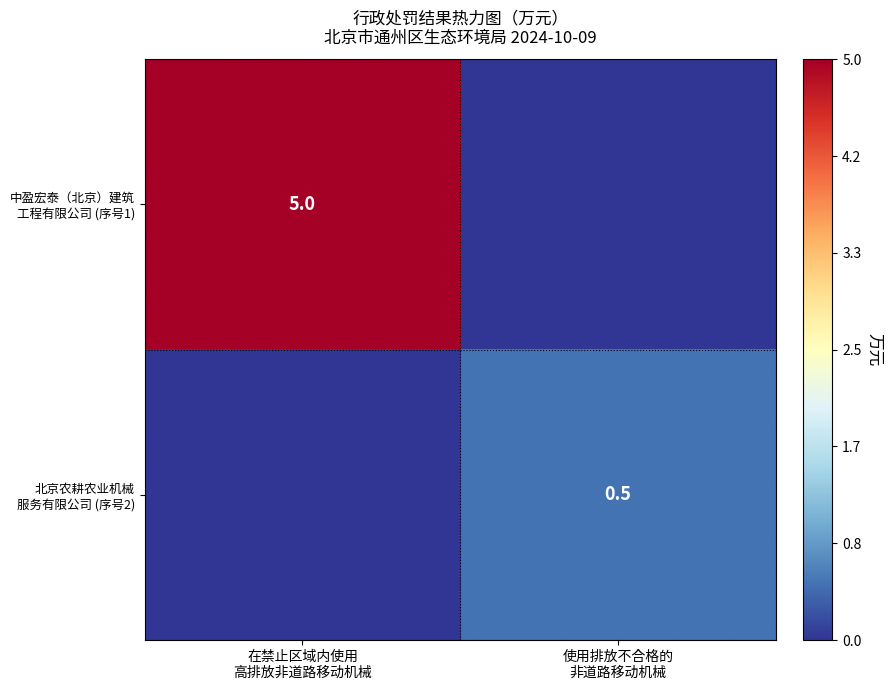

What is the average value of the 北京农耕农业机械 服务有限公司 (序号2) series?

0.2